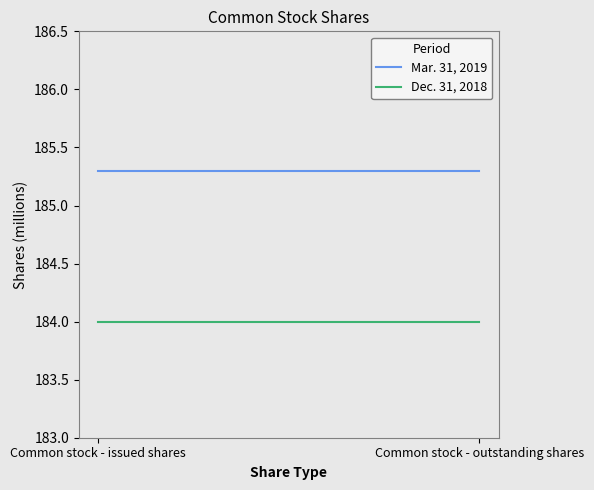

List the series in order of their overall mean, highest first.

Mar. 31, 2019, Dec. 31, 2018